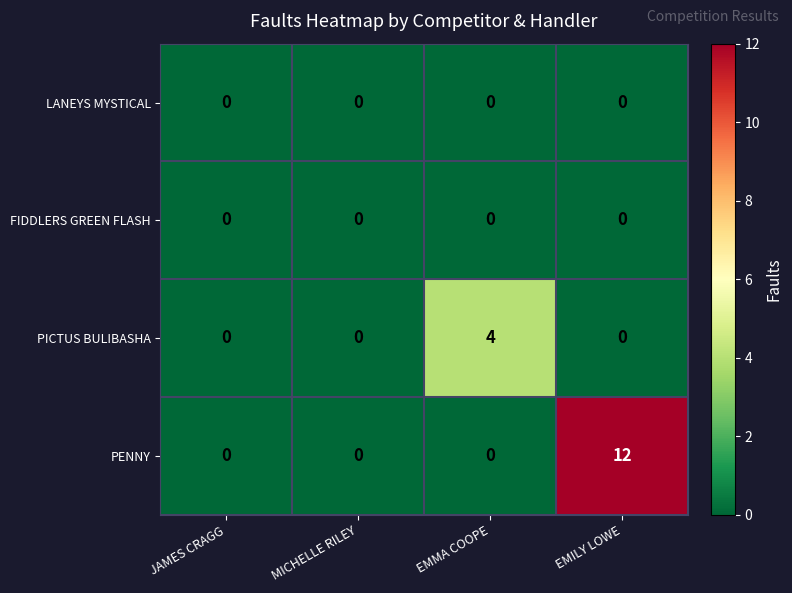

Between JAMES CRAGG and EMMA COOPE, which series saw the biggest shift?

PICTUS BULIBASHA